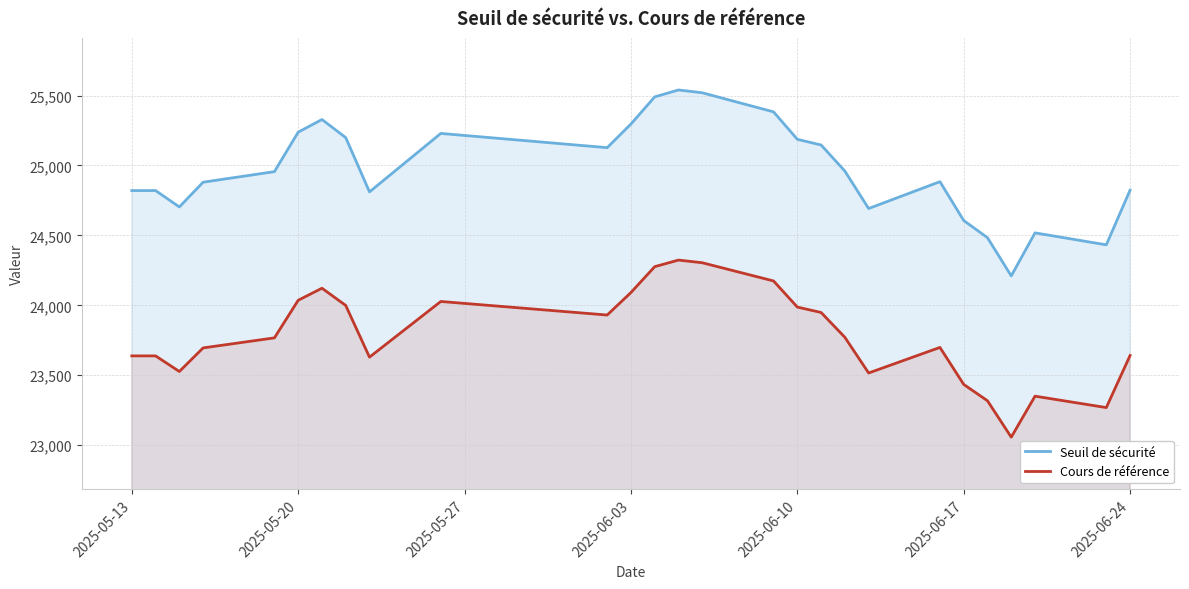

What is the difference between the maximum and minimum values in the Seuil de sécurité series?

1329.5